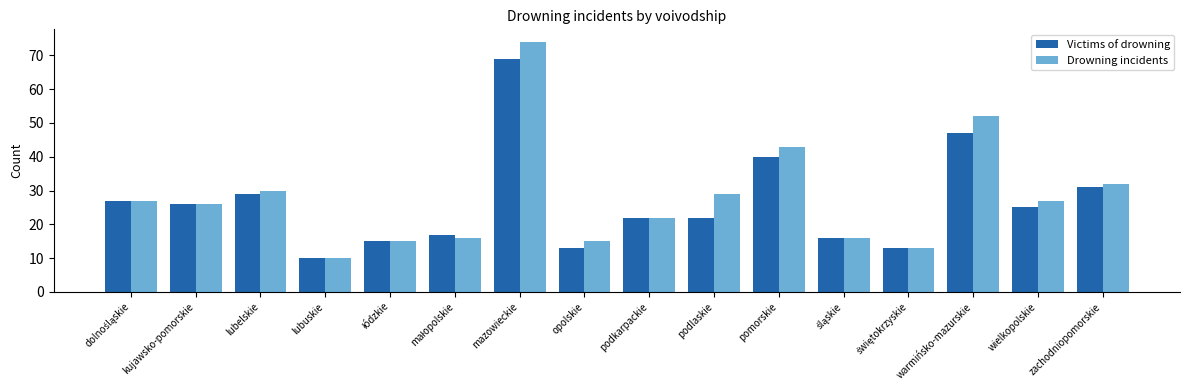

Which series has the largest range (max minus min)?

Drowning incidents